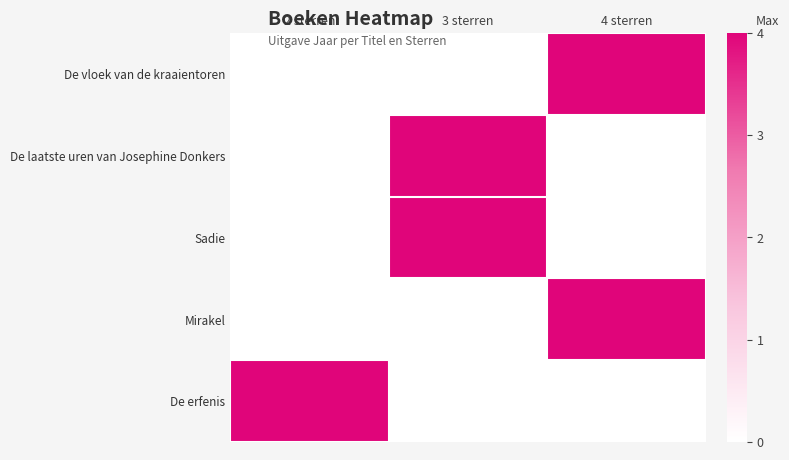

At 3 sterren, list the series in order from smallest to largest.

De vloek van de kraaientoren, Mirakel, De erfenis, De laatste uren van Josephine Donkers, Sadie